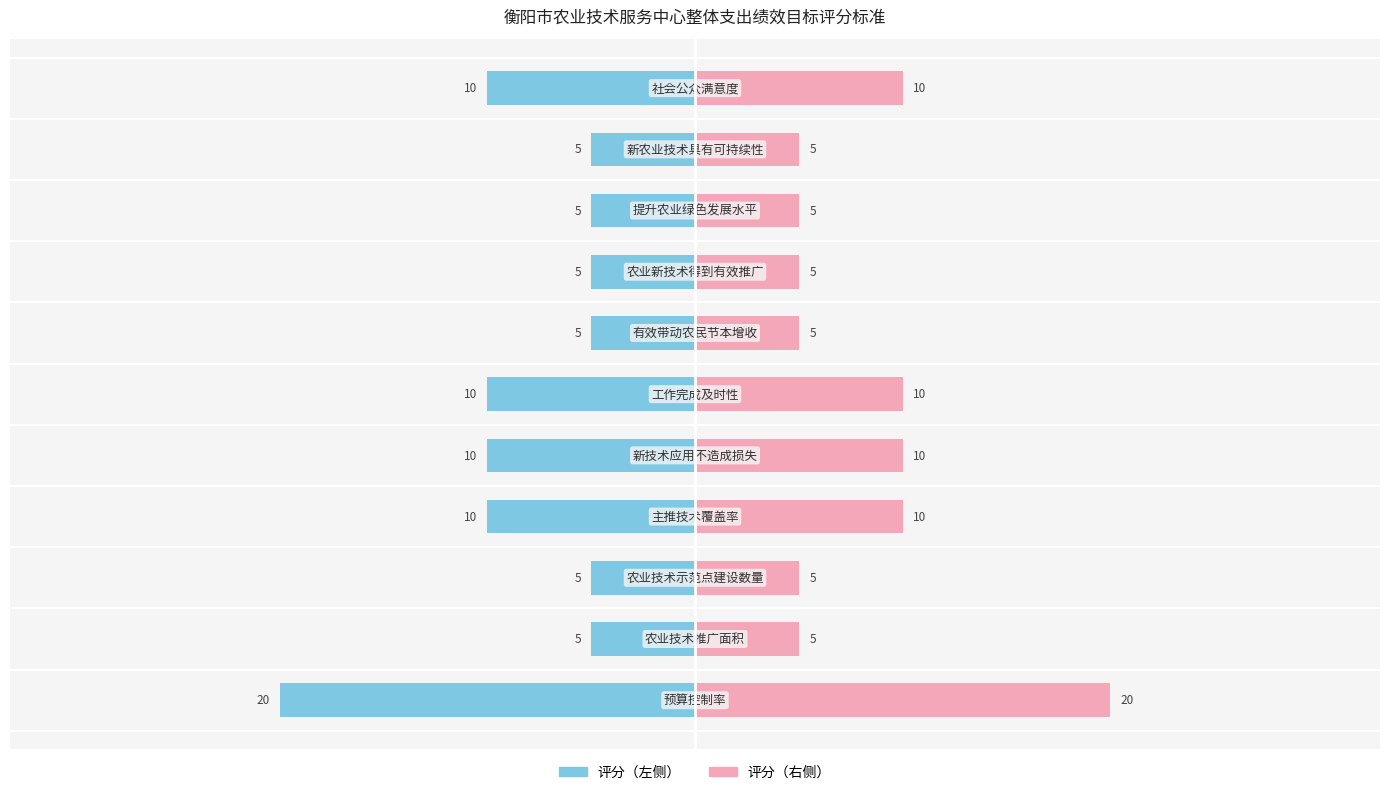

What is the average value of the 评分（右） series?

8